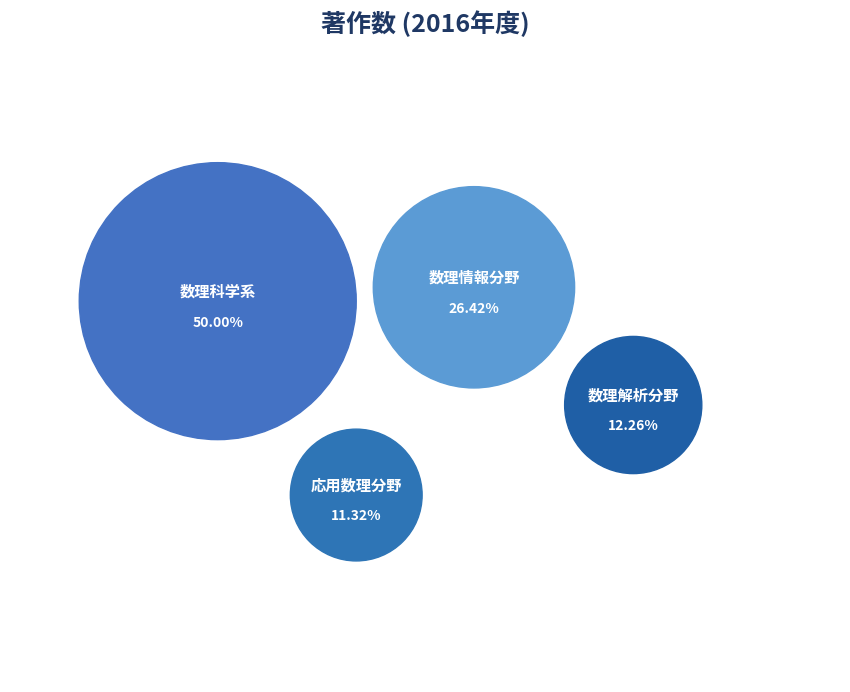

What percentage is the 応用数理分野 slice, to the nearest percent?

11%